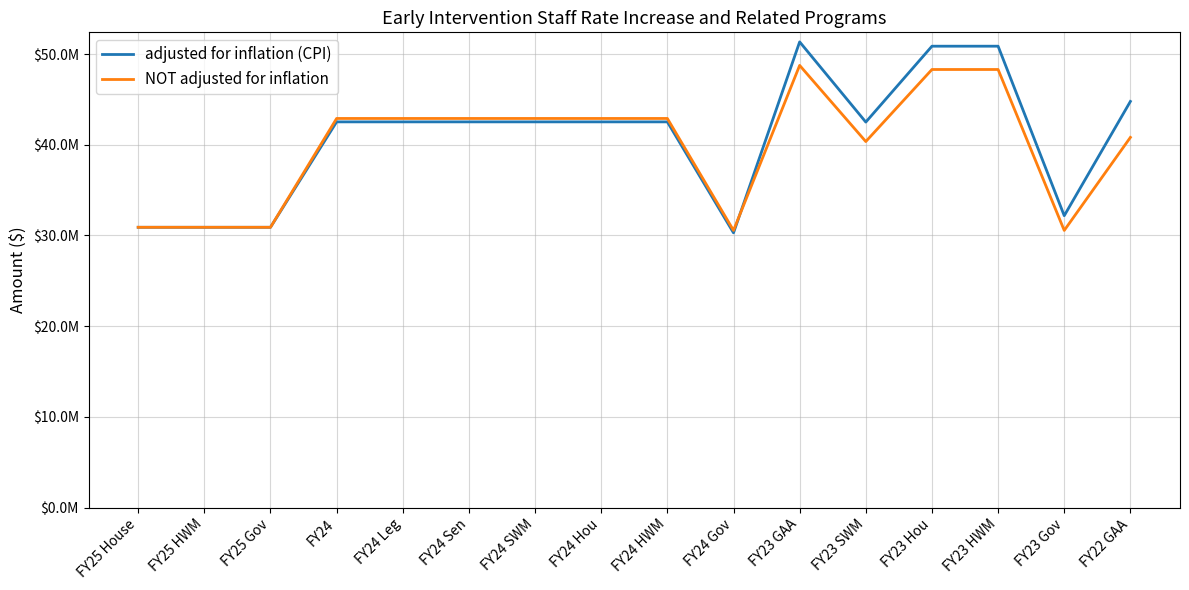

What are all the series names shown in the legend?

adjusted for inflation (CPI), NOT adjusted for inflation